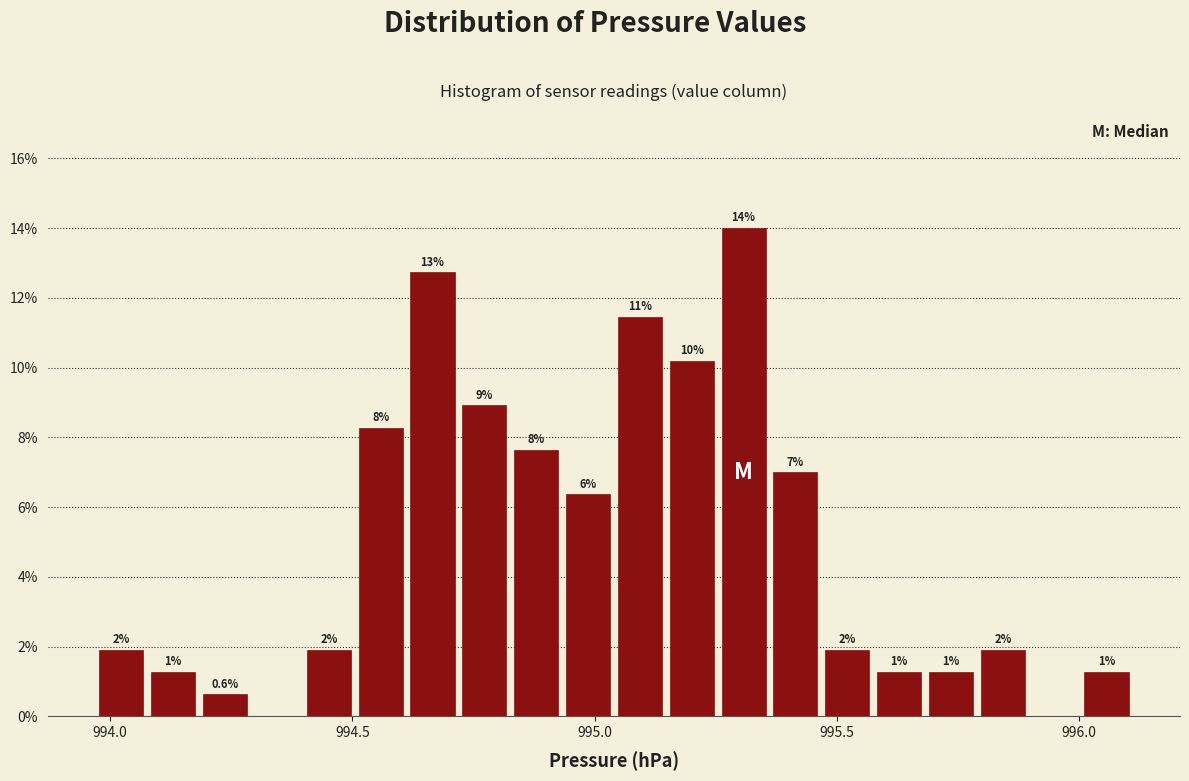

Read against the x-axis, roughly where is the centre of the tallest bar?

995.30